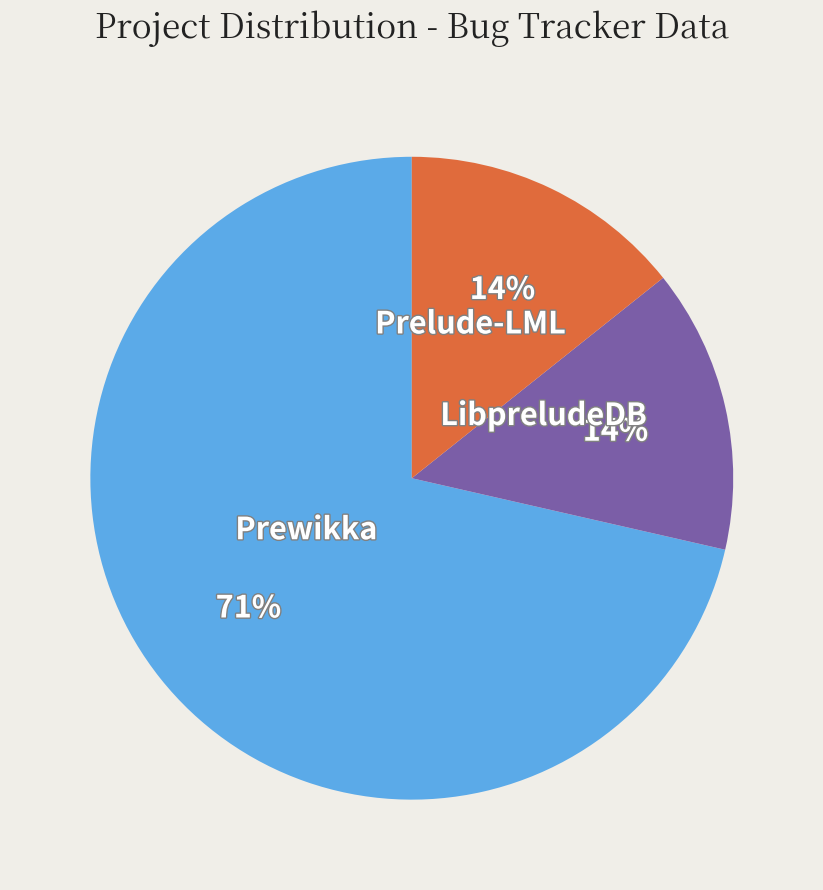

Which has a higher value, Prelude-LML or Prewikka?

Prewikka